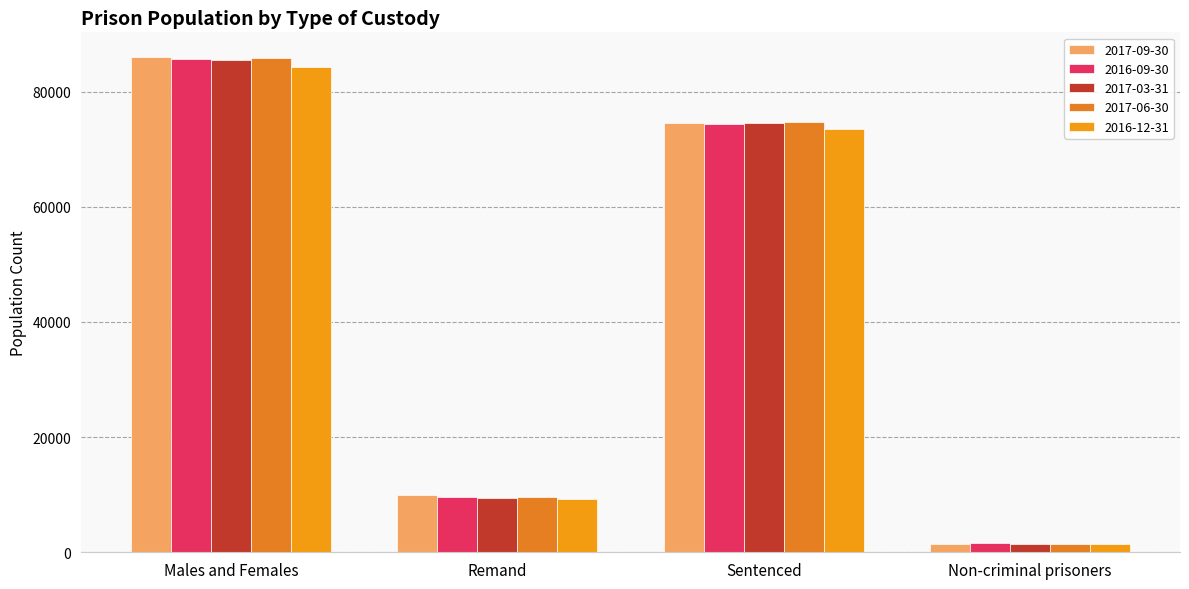

The 2016-09-30 series shows 1646 at Non-criminal prisoners. True or false?

True